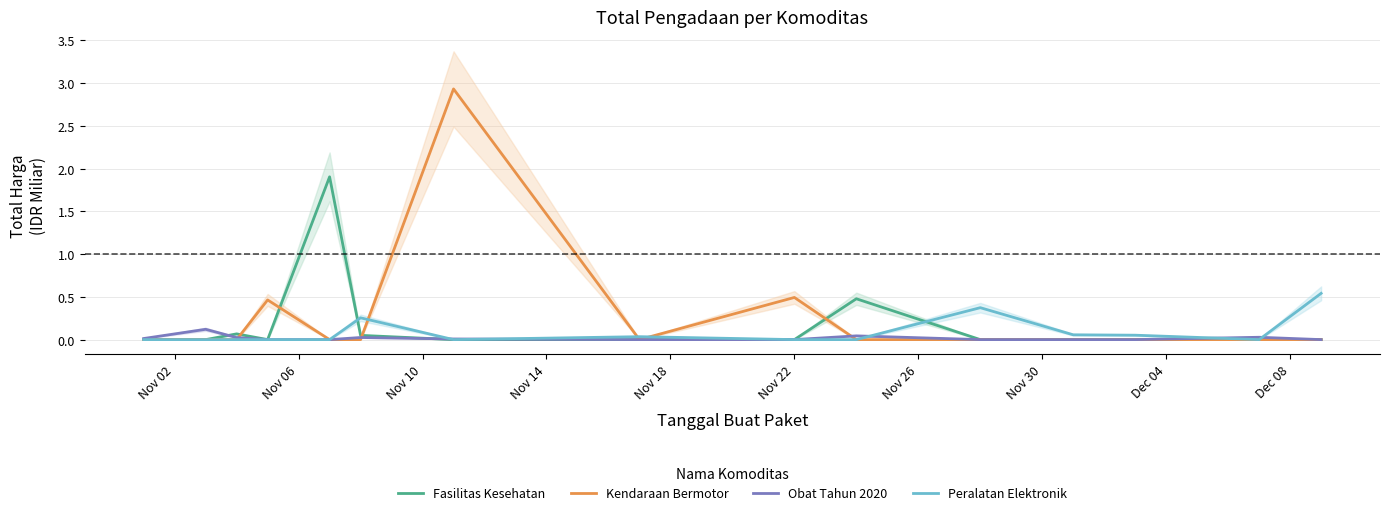

What is the highest value of the Fasilitas Kesehatan series?

1.9